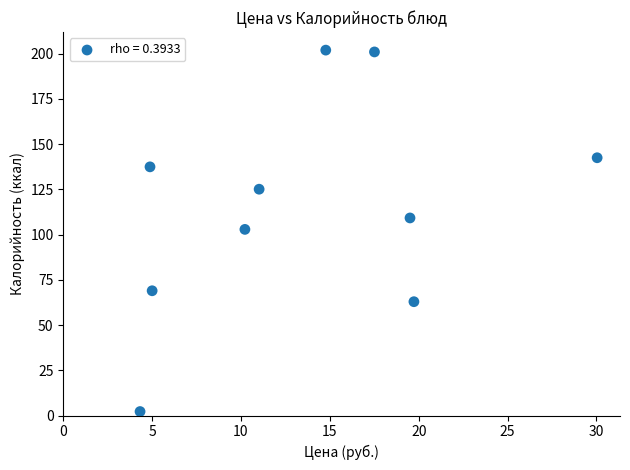

What is the range of X values (max minus min)?

25.7